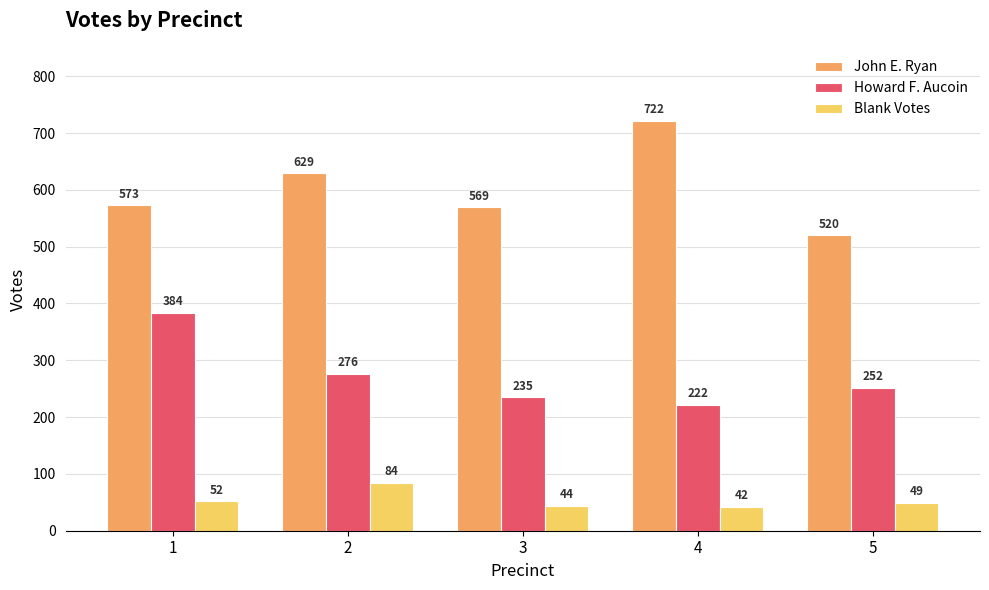

At 1, list the series in order from smallest to largest.

Blank Votes, Howard F. Aucoin, John E. Ryan